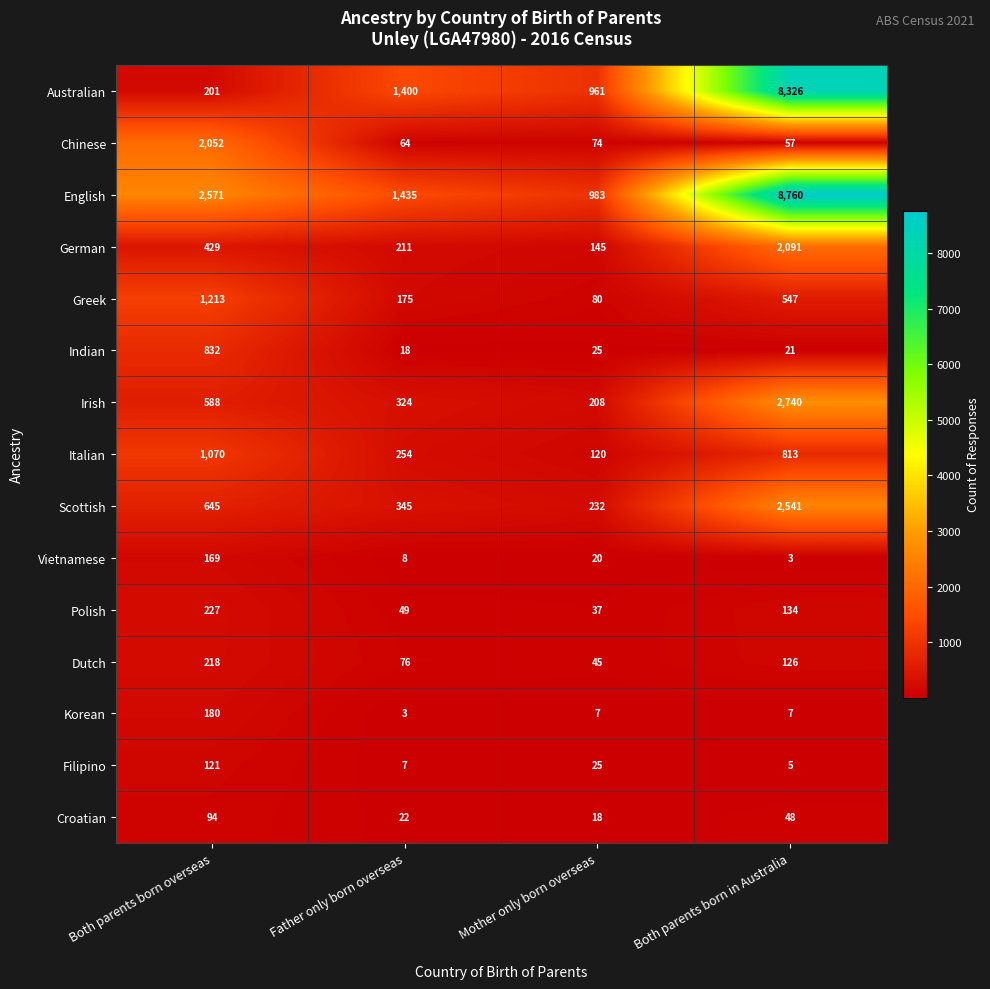

What is the smallest value displayed?

3